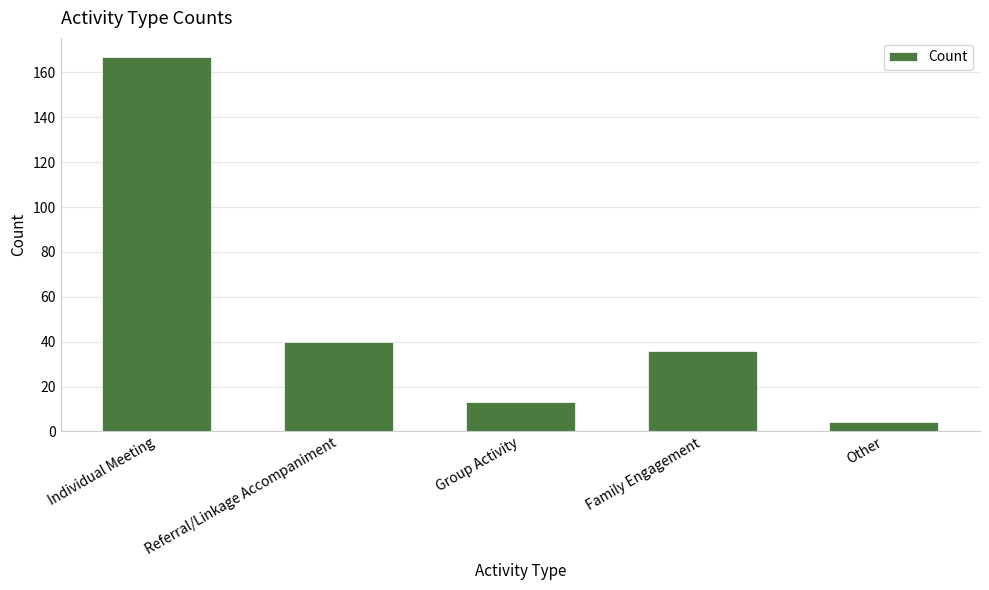

Is it true that the value at Referral/Linkage Accompaniment is 18?

False